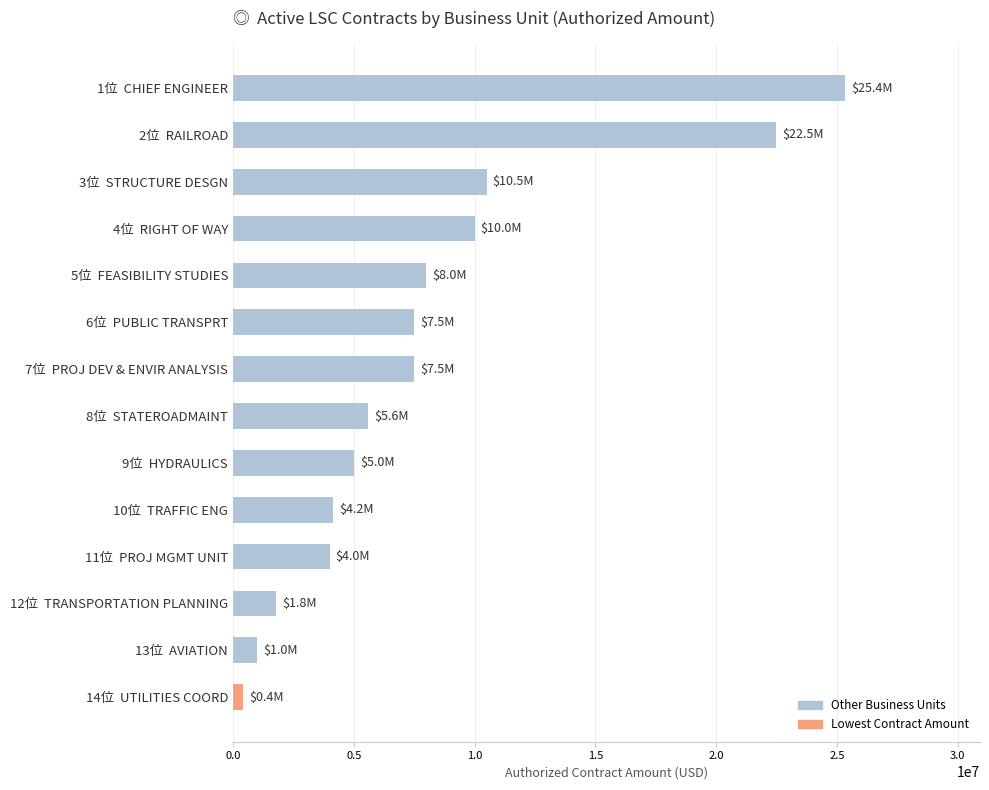

What is the difference between the second highest and second lowest values?

21500000